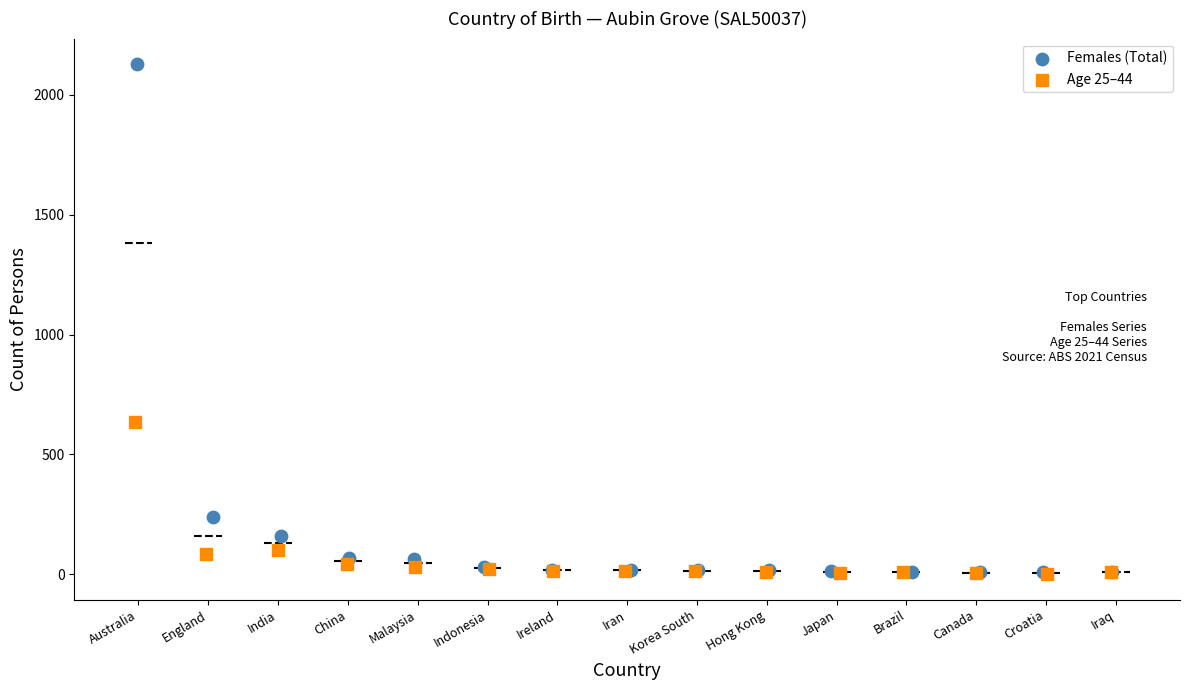

What are all the series names shown in the legend?

Females (Total), Age 25–44